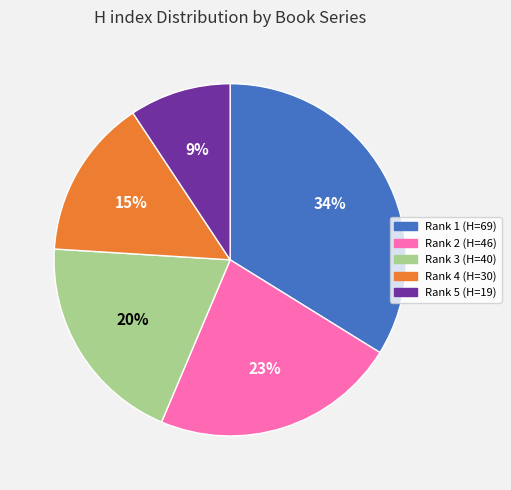

Is there a majority slice in this chart?

No